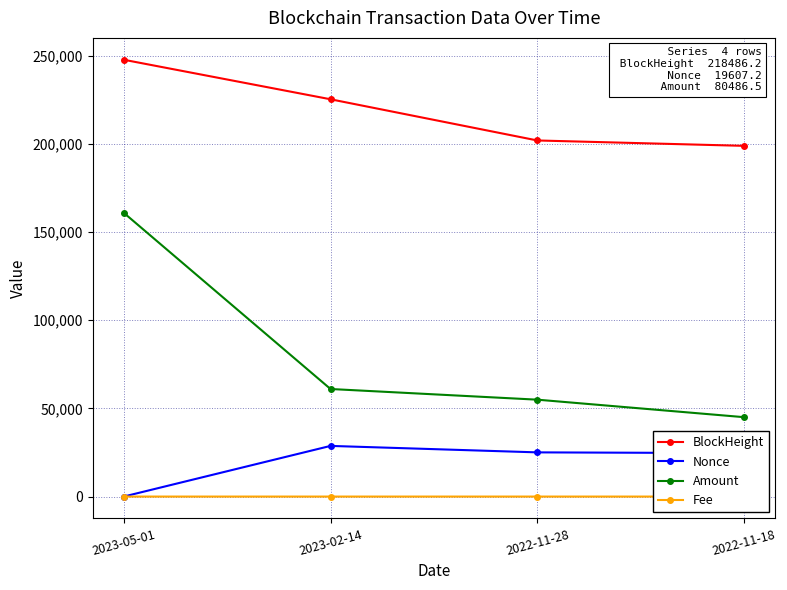

Is the value of Amount at 2022-11-28 greater than the value of Nonce at 2023-02-14?

Yes